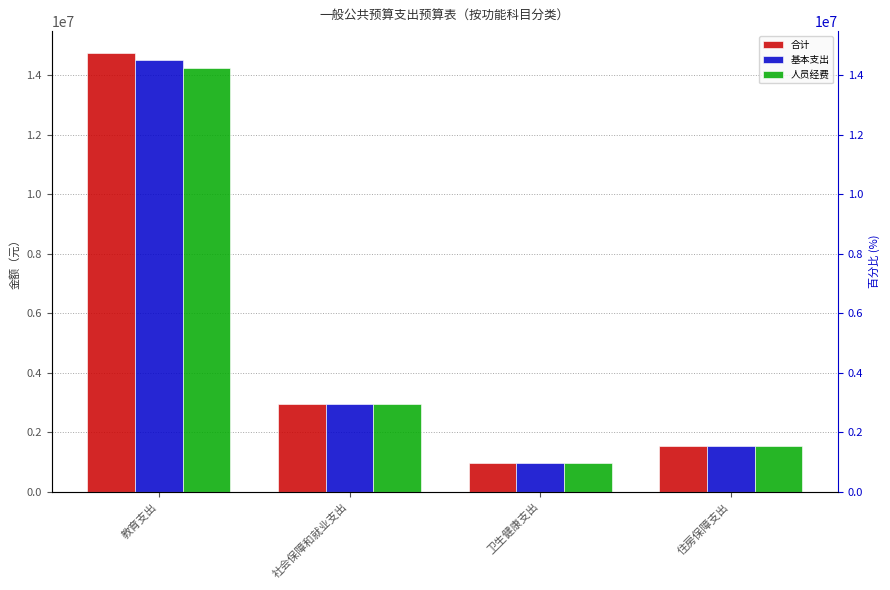

Reading left to right, transcribe all the data shown in this chart.

合计: 教育支出=14749880.9	社会保障和就业支出=2952746.6	卫生健康支出=979657.6	住房保障支出=1545734.2
基本支出: 教育支出=14500680.9	社会保障和就业支出=2952746.6	卫生健康支出=979657.6	住房保障支出=1545734.2
人员经费: 教育支出=14232505.8	社会保障和就业支出=2952746.6	卫生健康支出=979657.6	住房保障支出=1545734.2